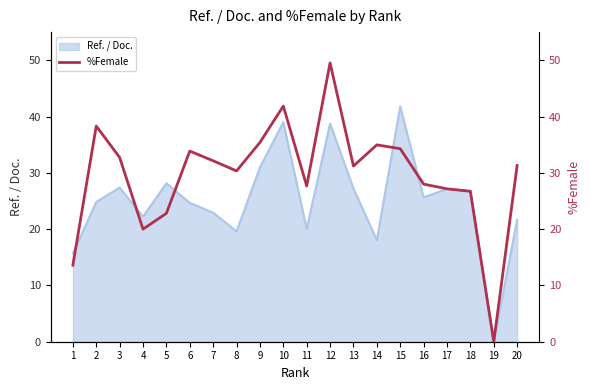

Rank the categories by value from lowest to highest.

19, 1, 4, 5, 18, 17, 11, 16, 8, 13, 20, 7, 3, 6, 15, 14, 9, 2, 10, 12